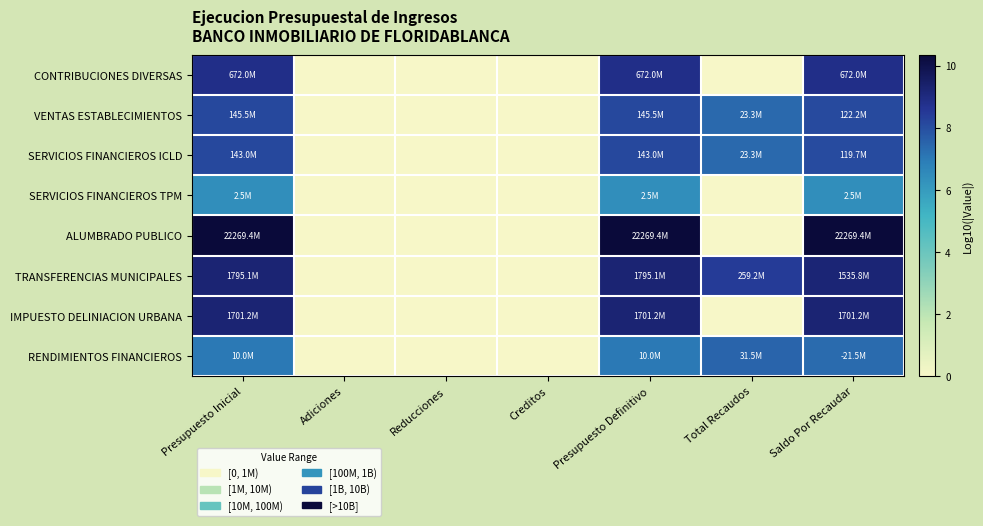

Between Total Recaudos and Reducciones, which is larger?

Total Recaudos